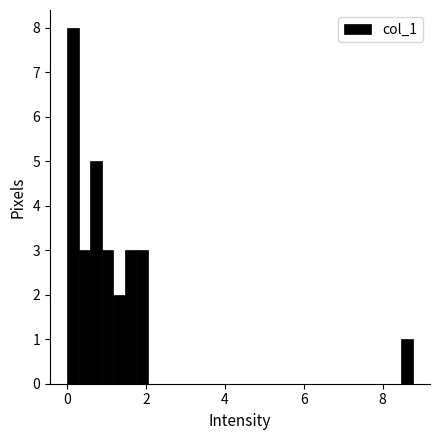

Read against the x-axis, roughly where is the centre of the tallest bar?

0.2